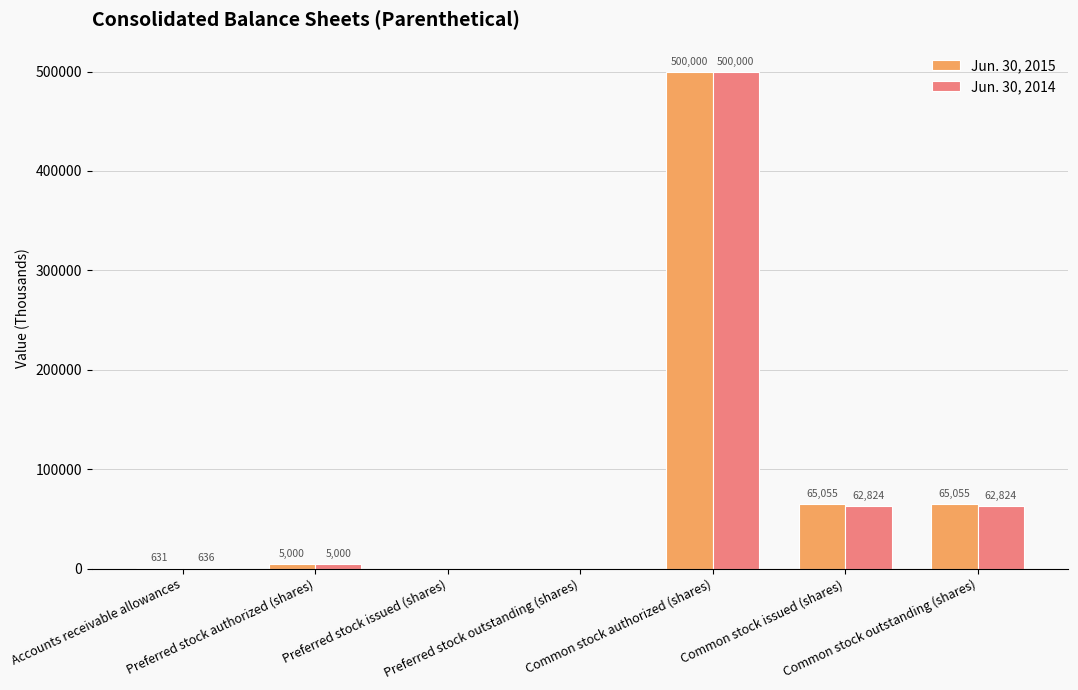

Is it true that Jun. 30, 2015 equals 312196 at Preferred stock issued (shares)?

False